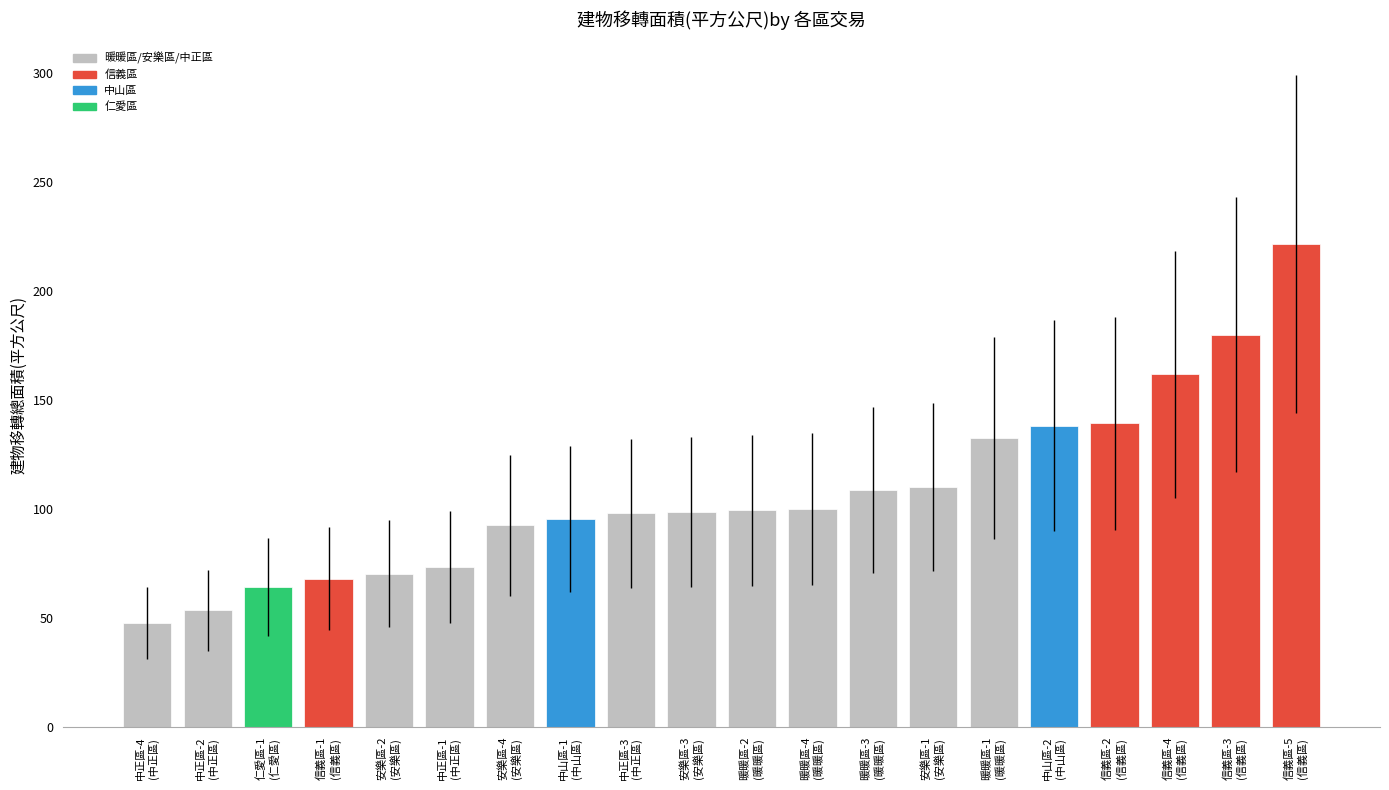

What is the greatest value displayed?

221.7